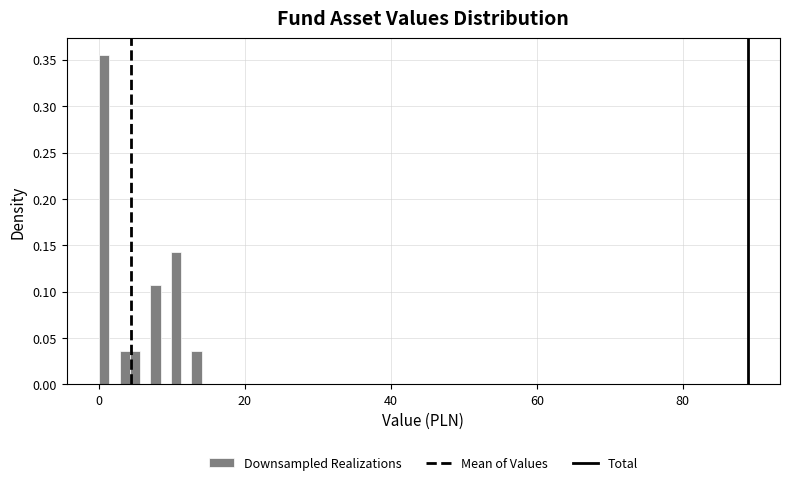

Around what value on the x-axis is the tallest bar? Give the approximate position of its centre, as read against the axis.

0